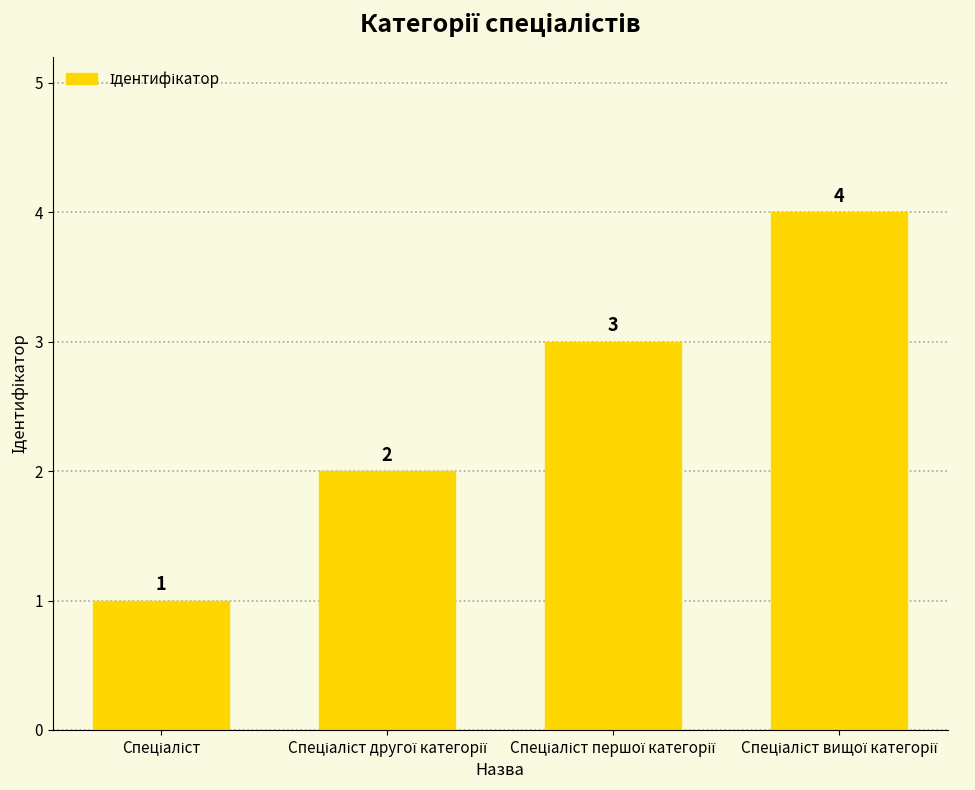

What is the greatest value displayed?

4